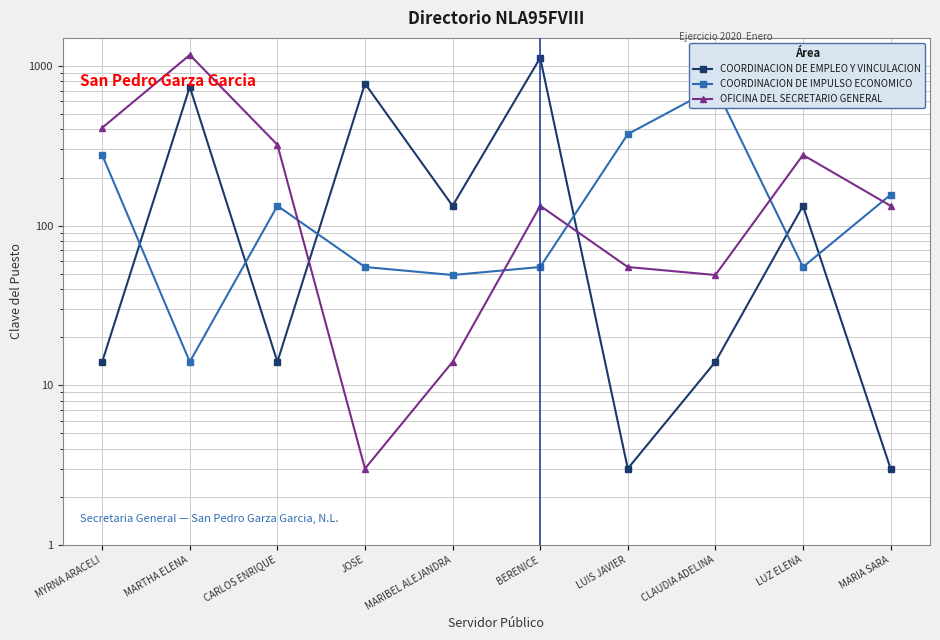

The value of COORDINACION DE IMPULSO ECONOMICO at LUZ ELENA is 25. True or false?

False